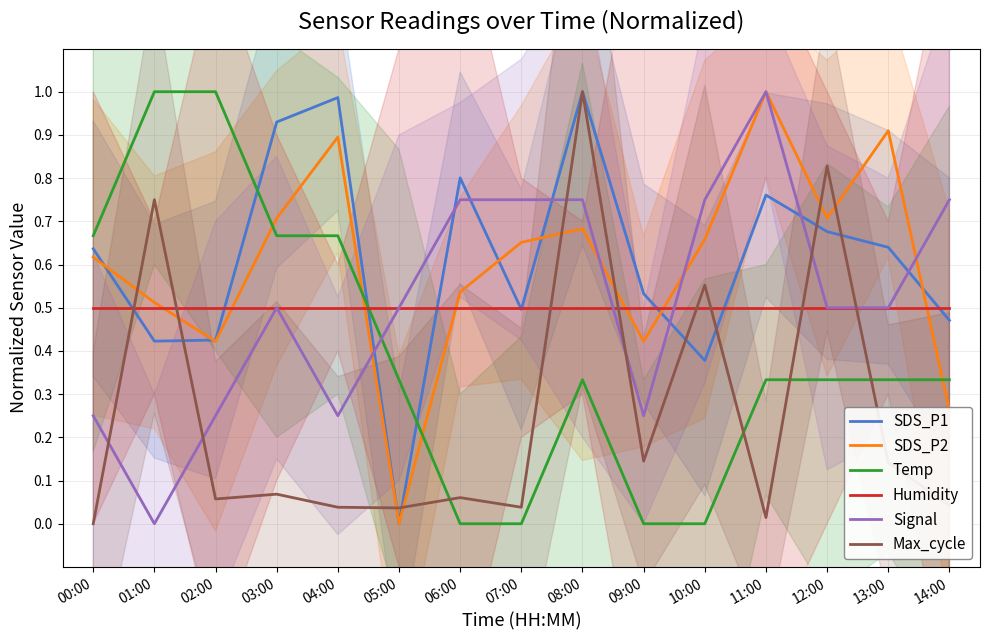

What is the highest value of the Humidity series?

0.5